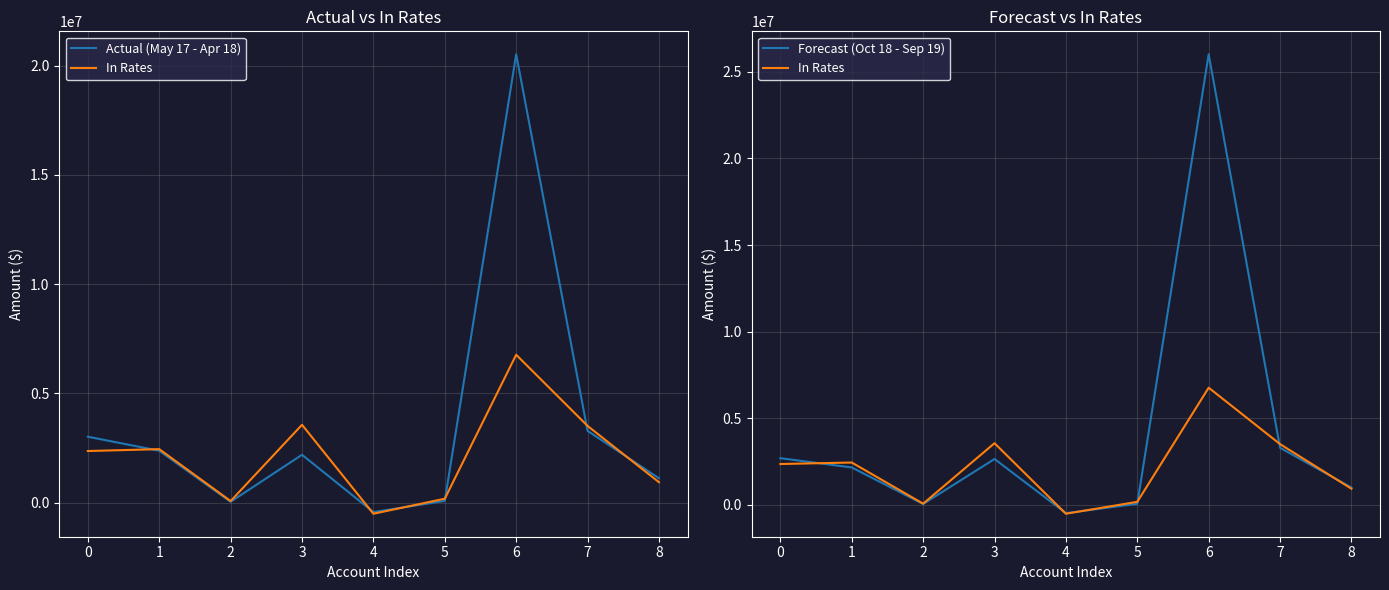

True or false: Forecast (Oct 18 - Sep 19) has more than 2 points higher than both neighbors.

False